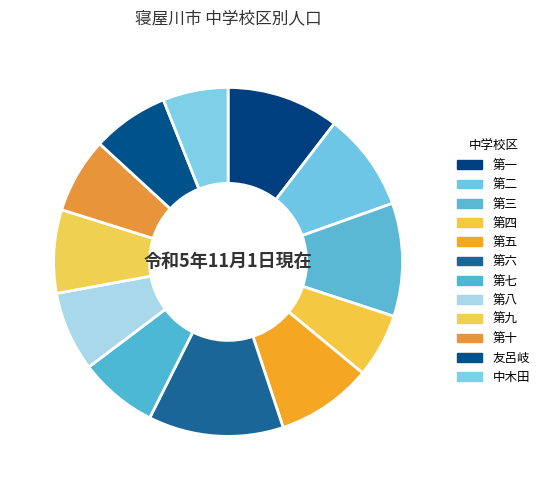

How many slices are in this pie chart?

12